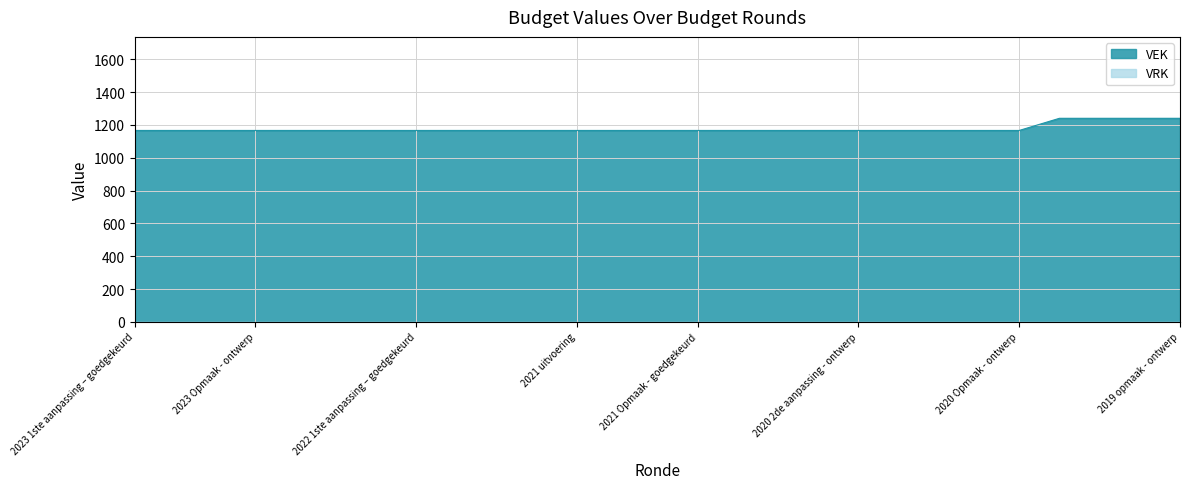

The chart shows a value of 867 at 2019 opmaak - ontwerp. True or false?

False